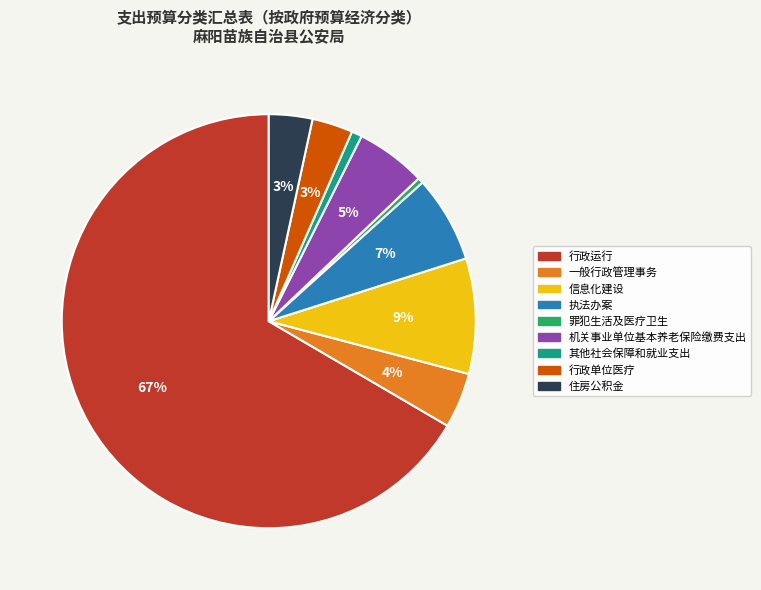

How many segments does this pie chart have?

9